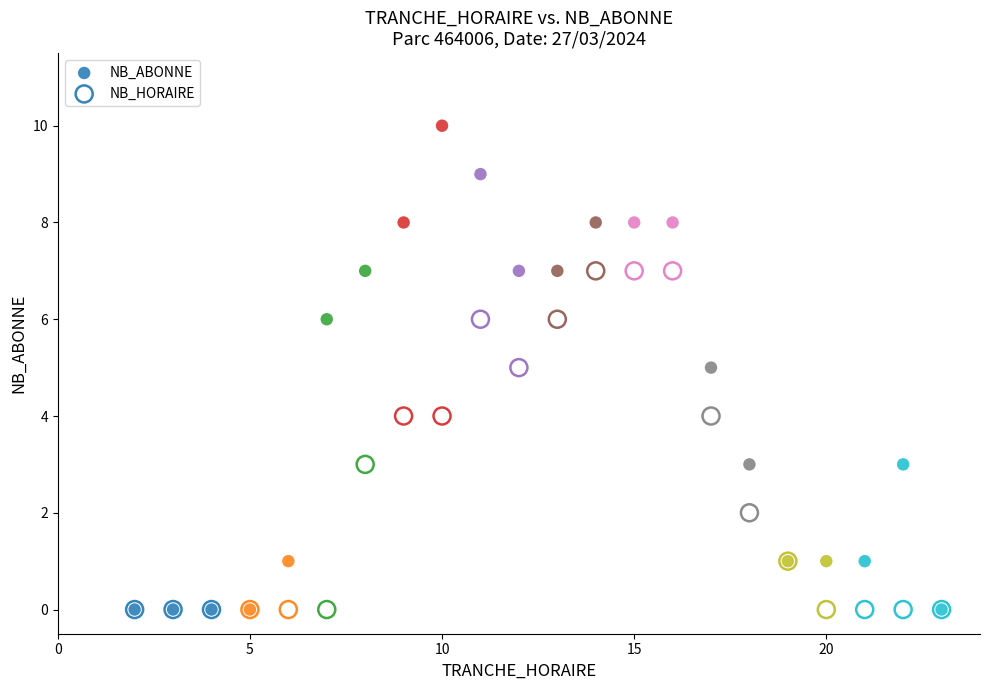

Which series has the largest Y range (max minus min)?

NB_ABONNE